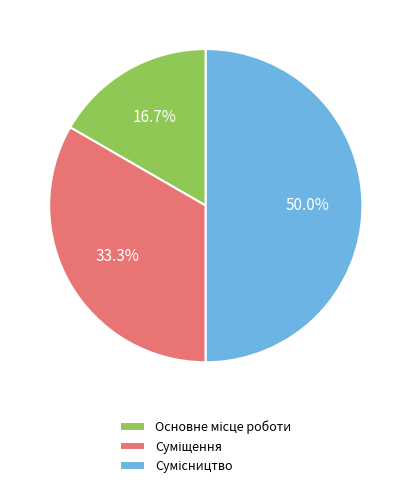

Does Суміщення represent more than half of the total?

No